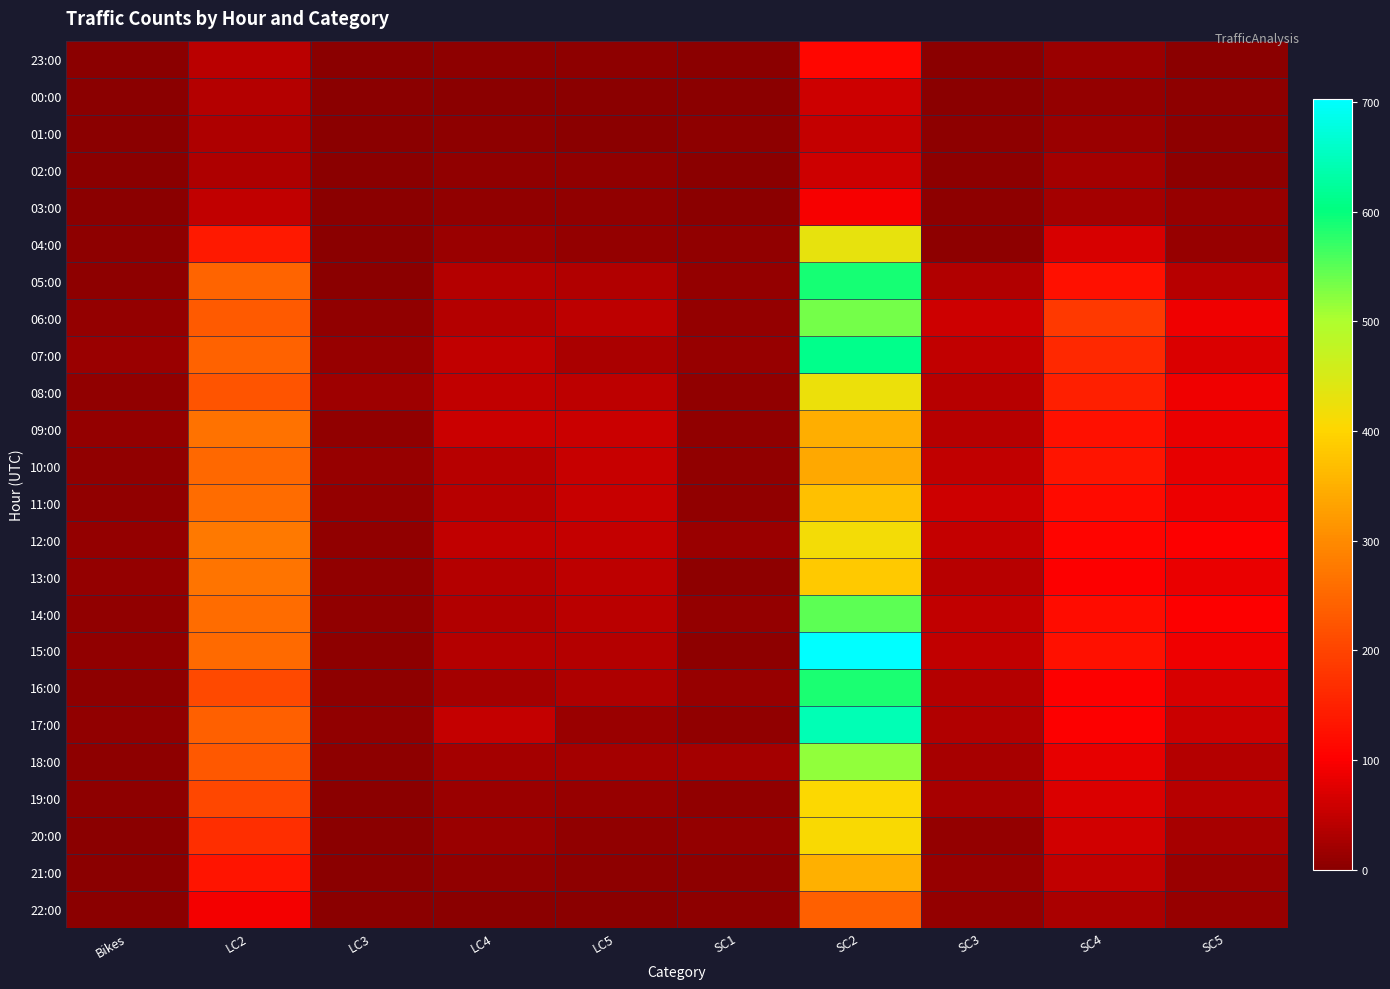

Which has a higher value, SC3 or LC3?

SC3